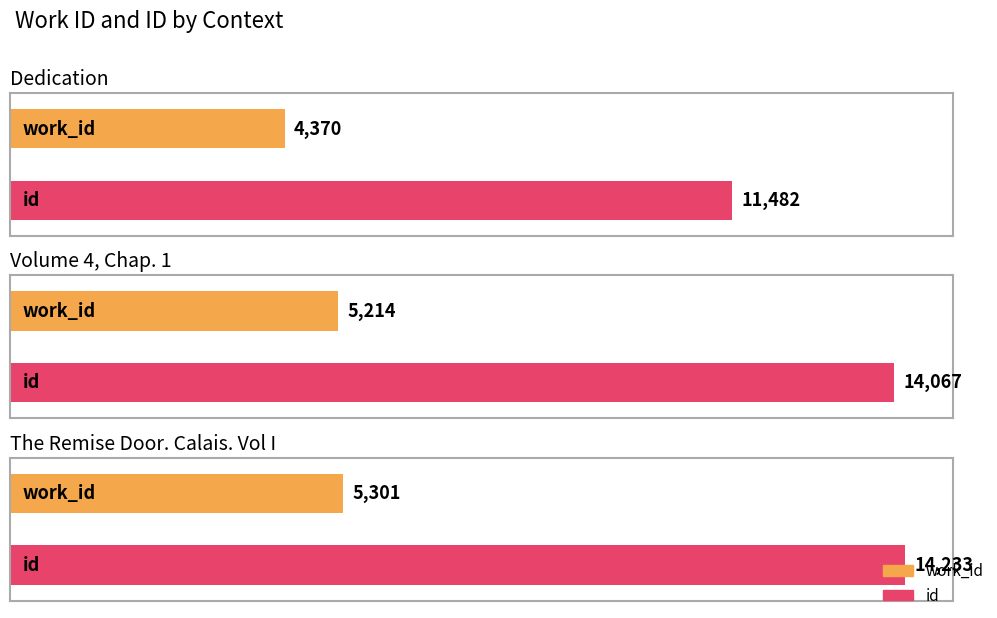

What is the sum of all id values?

39782